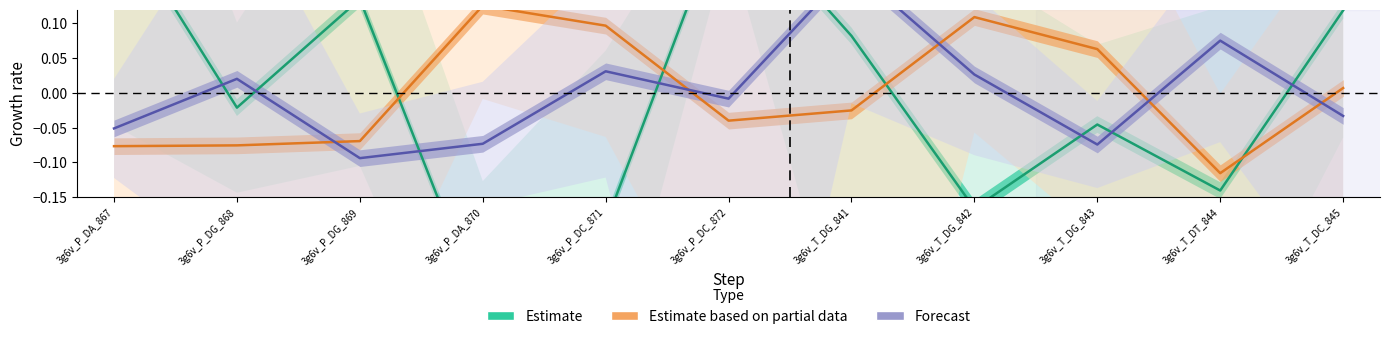

Reading left to right, what are all the values shown in this chart?

Estimate: 3g6v_P_DA_867=0.3	3g6v_P_DG_868=-0.0	3g6v_P_DG_869=0.1	3g6v_P_DA_870=-0.3	3g6v_P_DC_871=-0.2	3g6v_P_DC_872=0.3	3g6v_T_DG_841=0.1	3g6v_T_DG_842=-0.2	3g6v_T_DG_843=-0.0	3g6v_T_DT_844=-0.1	3g6v_T_DC_845=0.1
Estimate based on partial data: 3g6v_P_DA_867=-0.1	3g6v_P_DG_868=-0.1	3g6v_P_DG_869=-0.1	3g6v_P_DA_870=0.1	3g6v_P_DC_871=0.1	3g6v_P_DC_872=-0.0	3g6v_T_DG_841=-0.0	3g6v_T_DG_842=0.1	3g6v_T_DG_843=0.1	3g6v_T_DT_844=-0.1	3g6v_T_DC_845=0.0
Forecast: 3g6v_P_DA_867=-0.1	3g6v_P_DG_868=0.0	3g6v_P_DG_869=-0.1	3g6v_P_DA_870=-0.1	3g6v_P_DC_871=0.0	3g6v_P_DC_872=-0.0	3g6v_T_DG_841=0.2	3g6v_T_DG_842=0.0	3g6v_T_DG_843=-0.1	3g6v_T_DT_844=0.1	3g6v_T_DC_845=-0.0